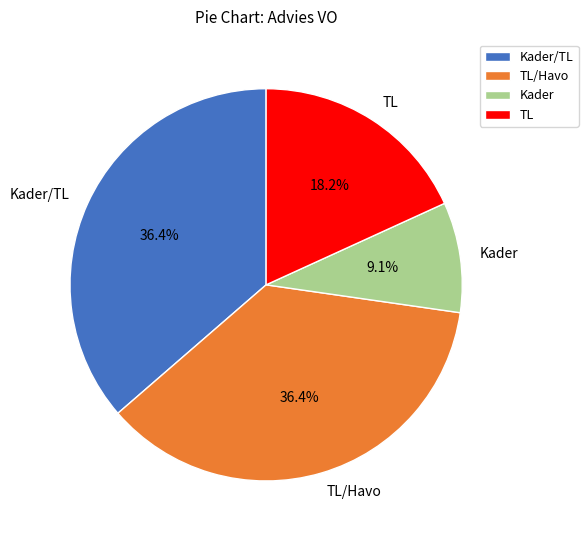

Between TL/Havo and Kader, which is larger?

TL/Havo